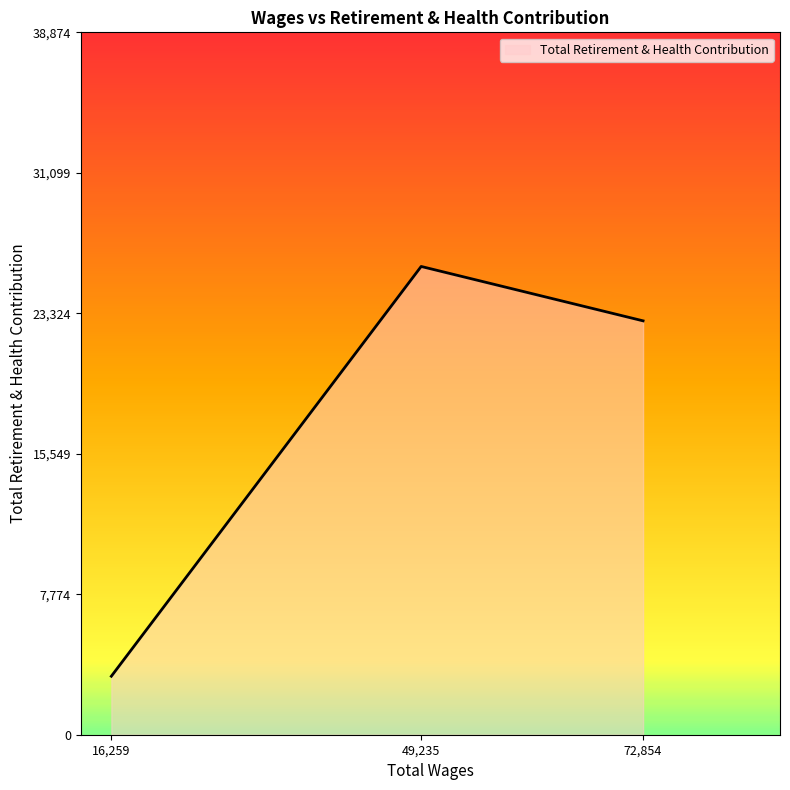

Is it true that the value at 72,854 is 36989?

False